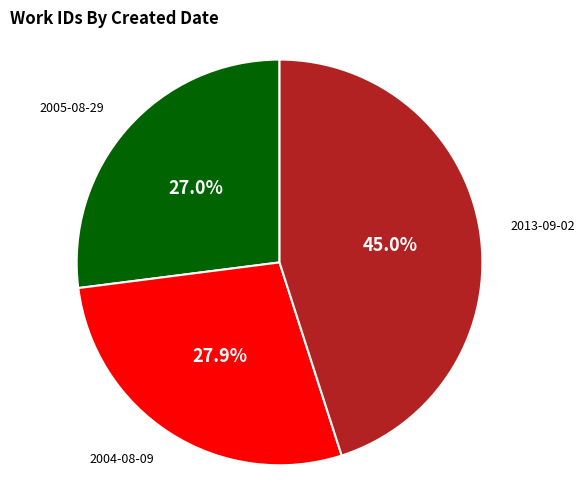

How much of the chart is everything except 2005-08-29?

73.0%